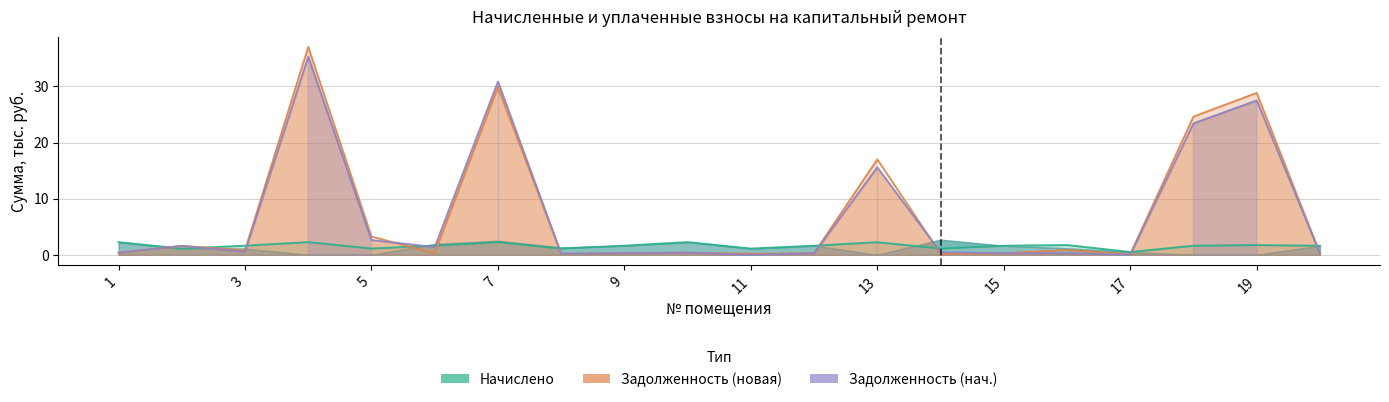

True or false: Задолженность новая (Estimate partial) and Задолженность (Forecast) cross at least once.

True